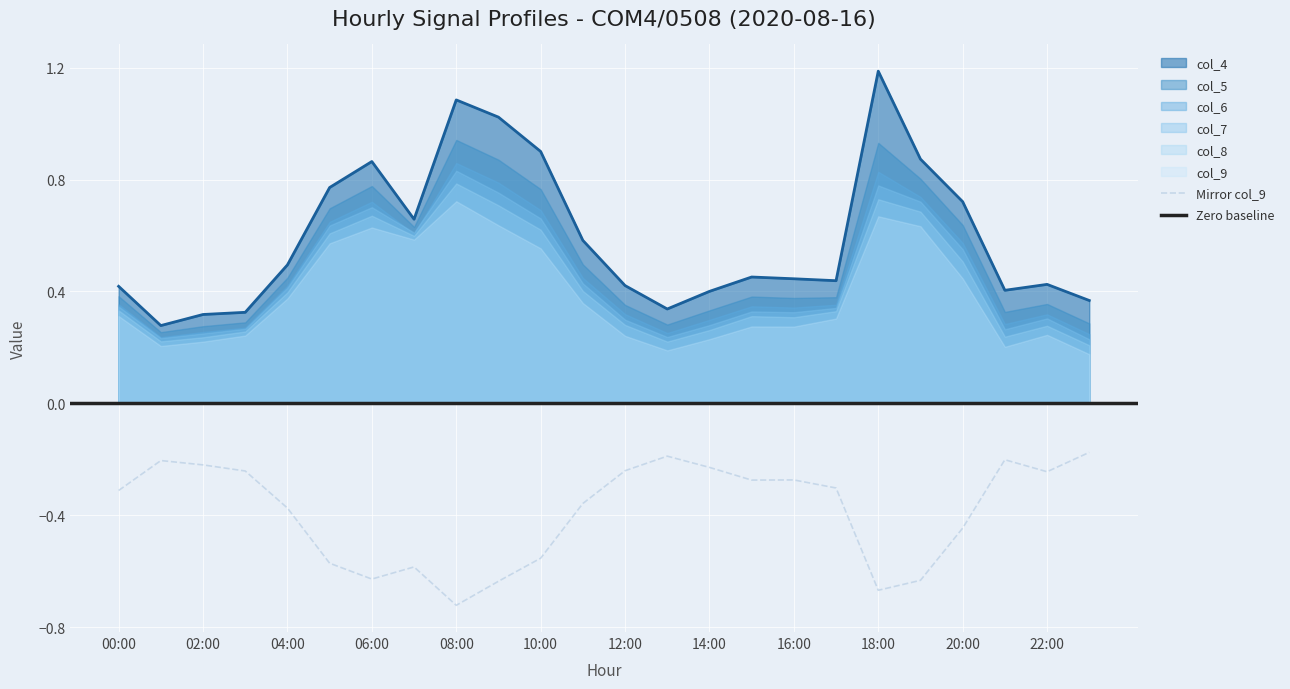

What is the average value of the col_4 series?

0.6